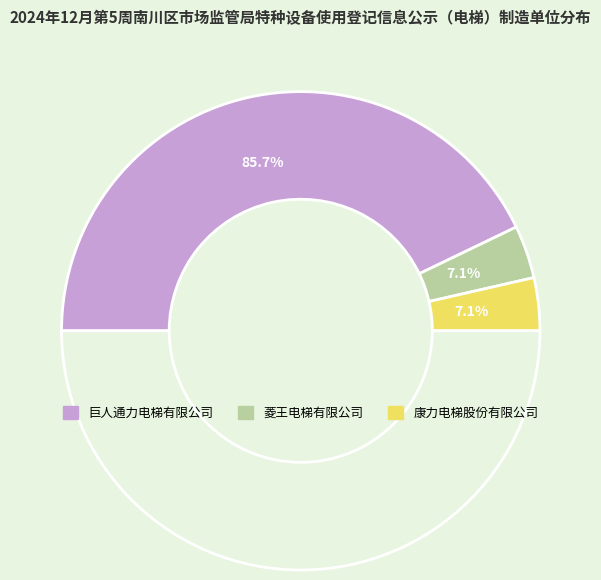

Does 巨人通力电梯有限公司 account for over 50% of the chart?

Yes